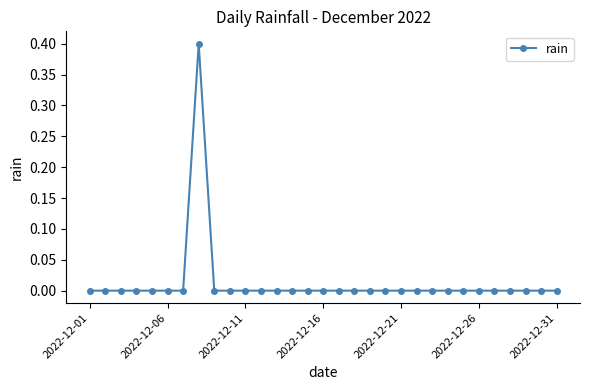

What is the difference between the maximum and minimum values?

0.4